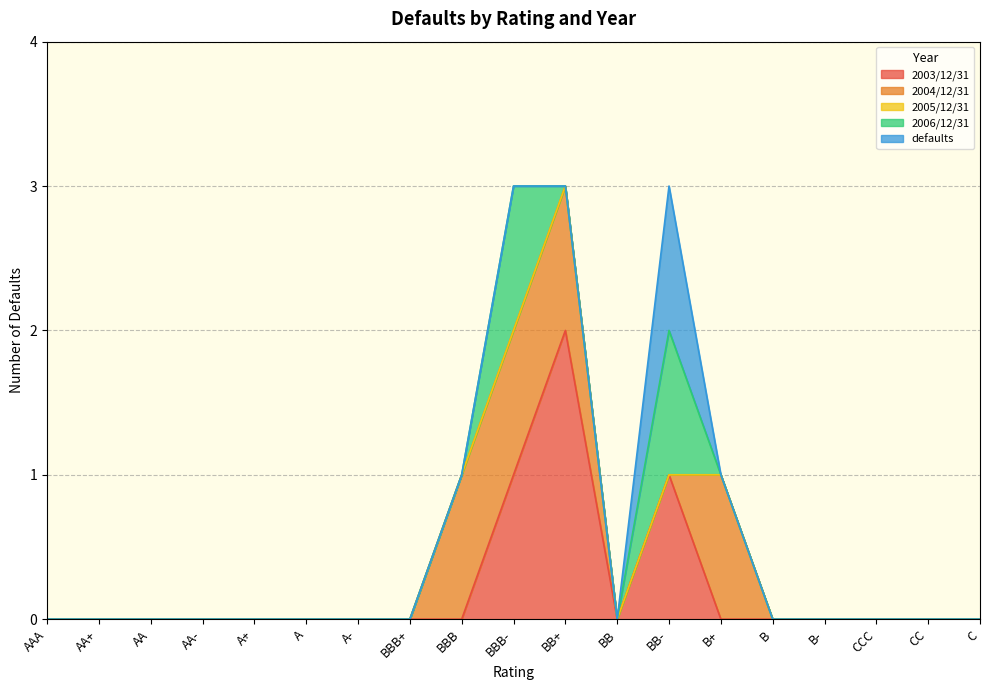

True or false: defaults and 2006/12/31 intersect in this chart.

False